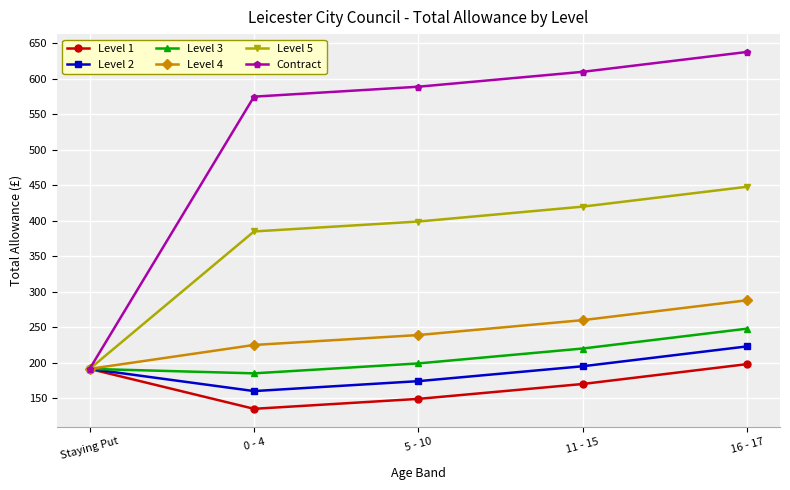

Rank the categories by Level 5 value from highest to lowest.

16 - 17, 11 - 15, 5 - 10, 0 - 4, Staying Put